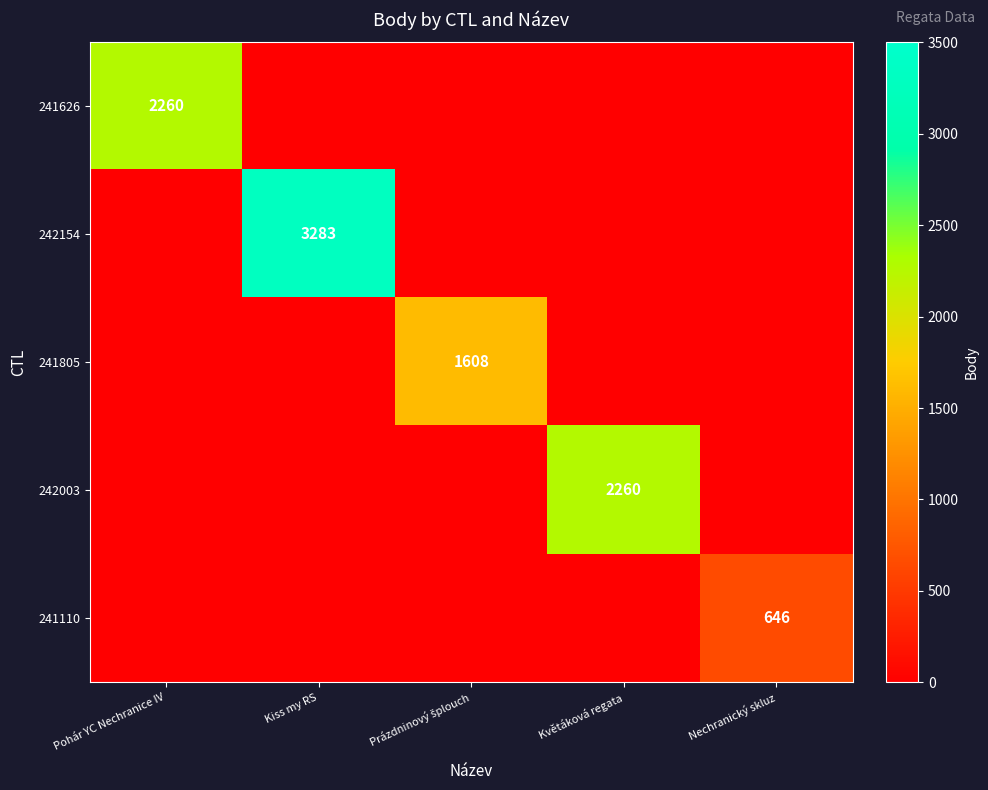

True or false: 242154 has a value of 3283 at Kiss my RS.

True